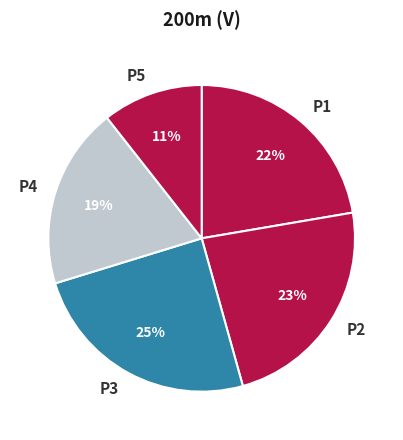

Is it true that P4 is 19% of the pie?

True